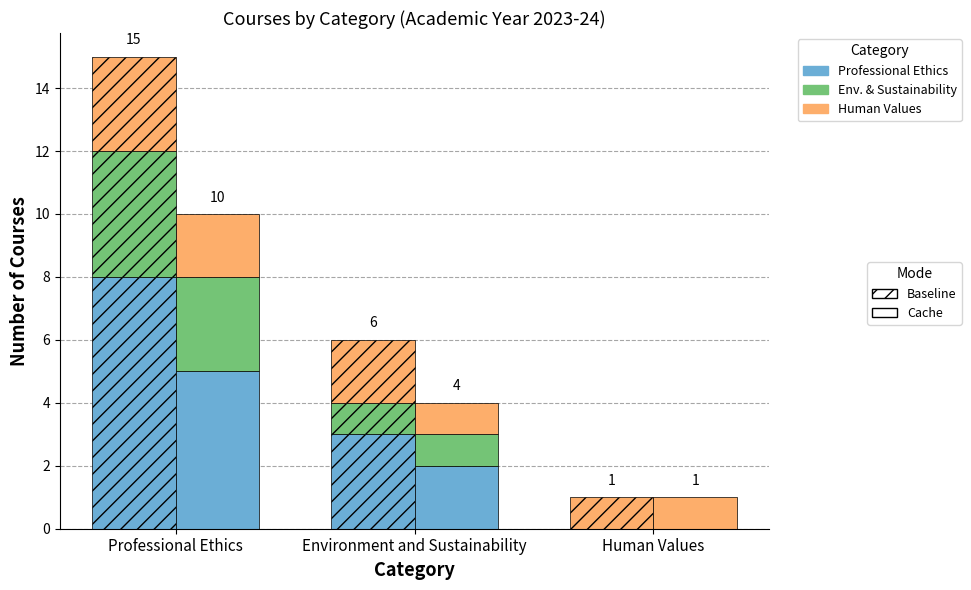

Which label corresponds to the smallest value in the chart?

Human Values